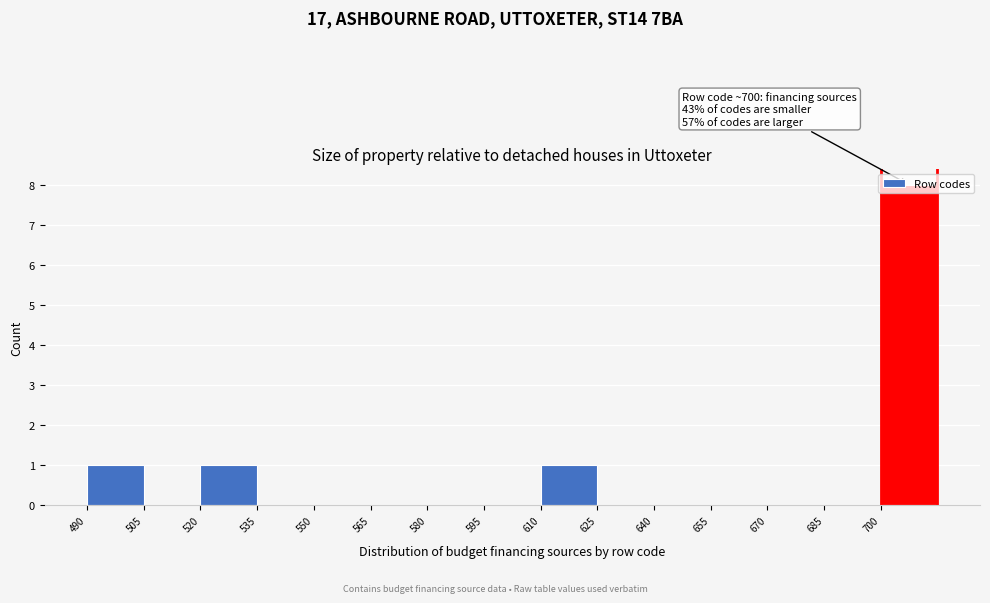

Over which range of the x-axis is the bar tallest?

700 to 715